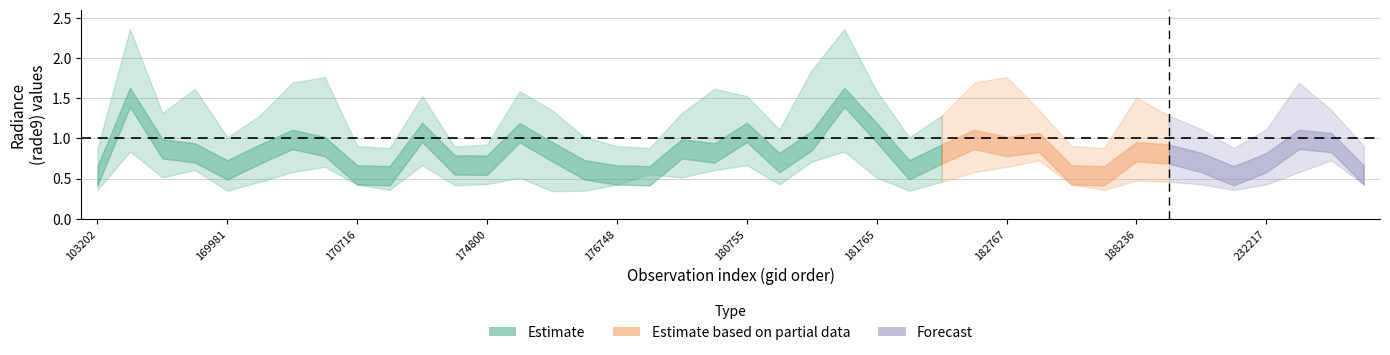

Read the rade9_bin_1q value at 30.

0.4